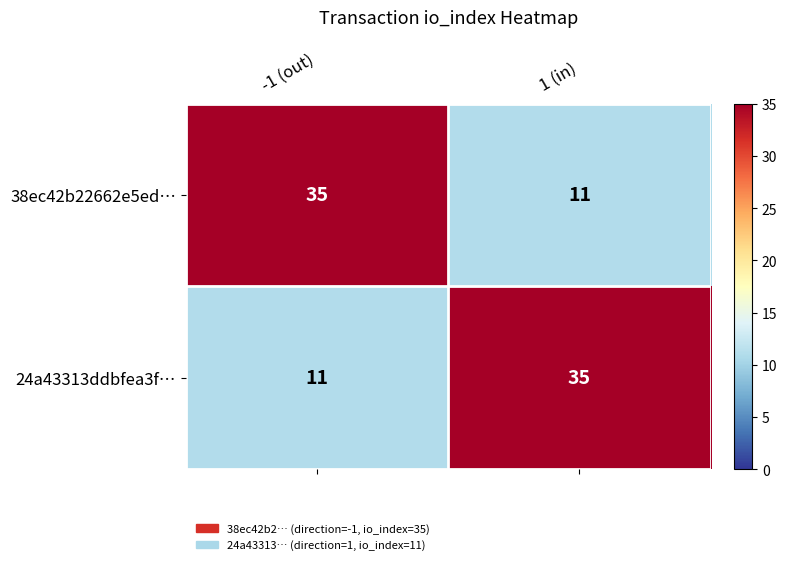

What is the approximate value of 24a43313ddbfea3f… at -1 (out), to the nearest 5?

10